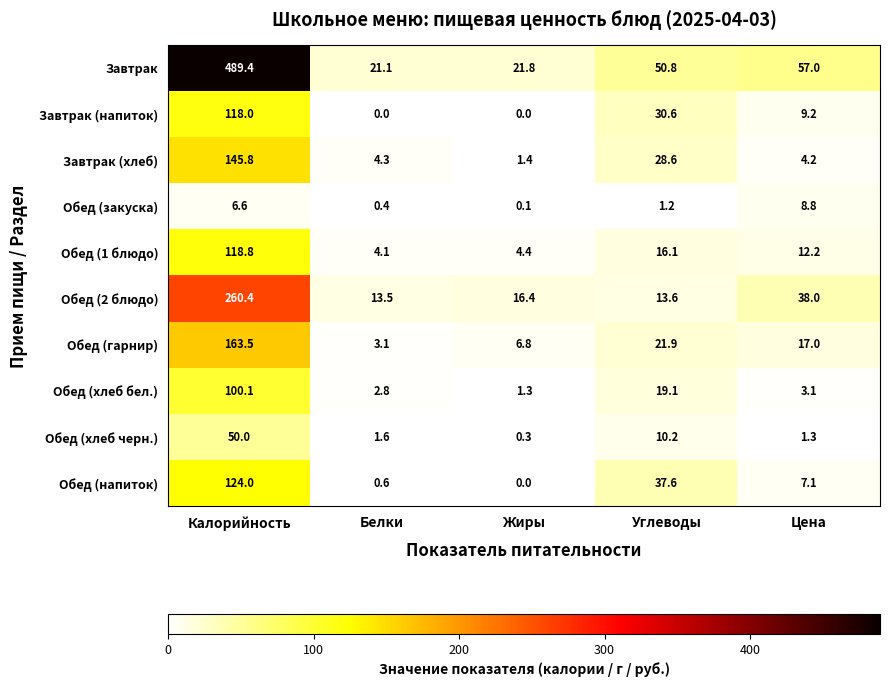

Rank the series at Белки from highest to lowest value.

Завтрак, Обед (2 блюдо), Завтрак (хлеб), Обед (1 блюдо), Обед (гарнир), Обед (хлеб бел.), Обед (хлеб черн.), Обед (напиток), Обед (закуска), Завтрак (напиток)